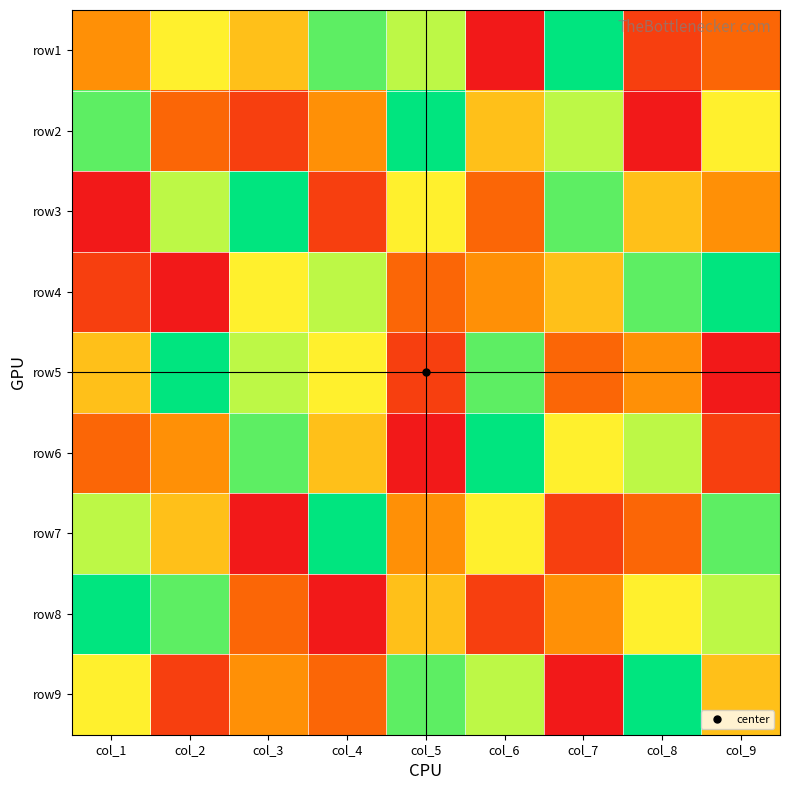

Which has a higher value, col_3 or col_7?

col_7